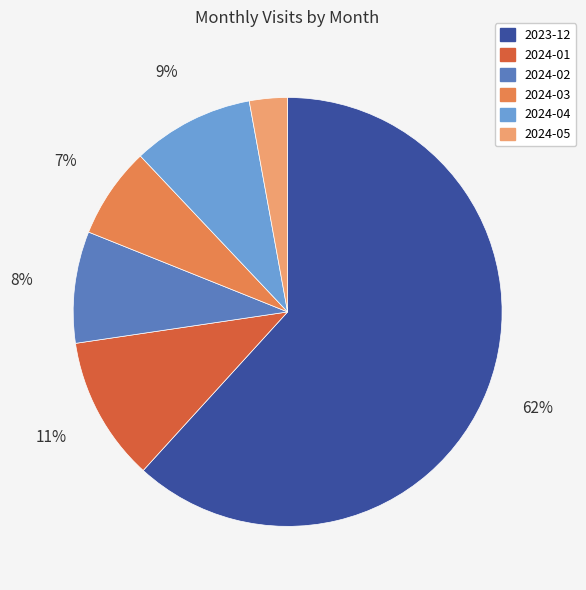

Rank the categories by value from highest to lowest.

2023-12, 2024-01, 2024-04, 2024-02, 2024-03, 2024-05